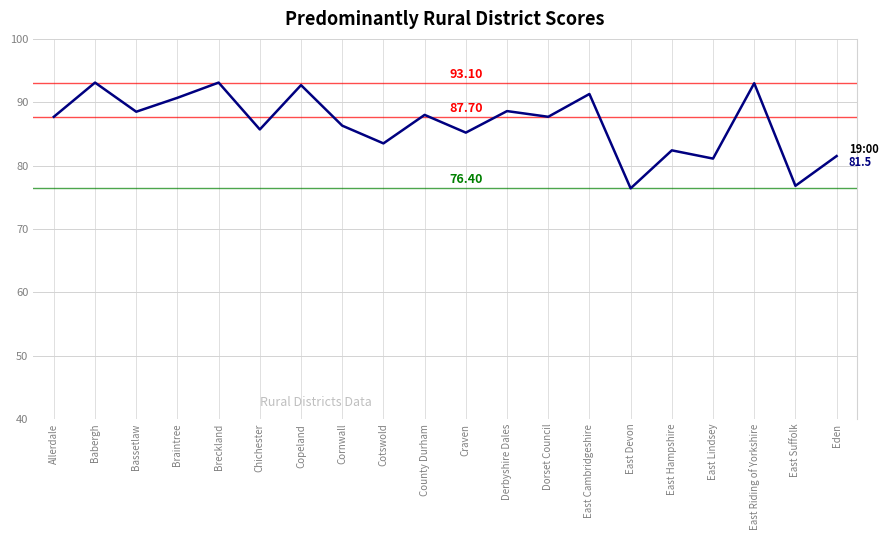

At which label is the value closest to 84?

Cotswold